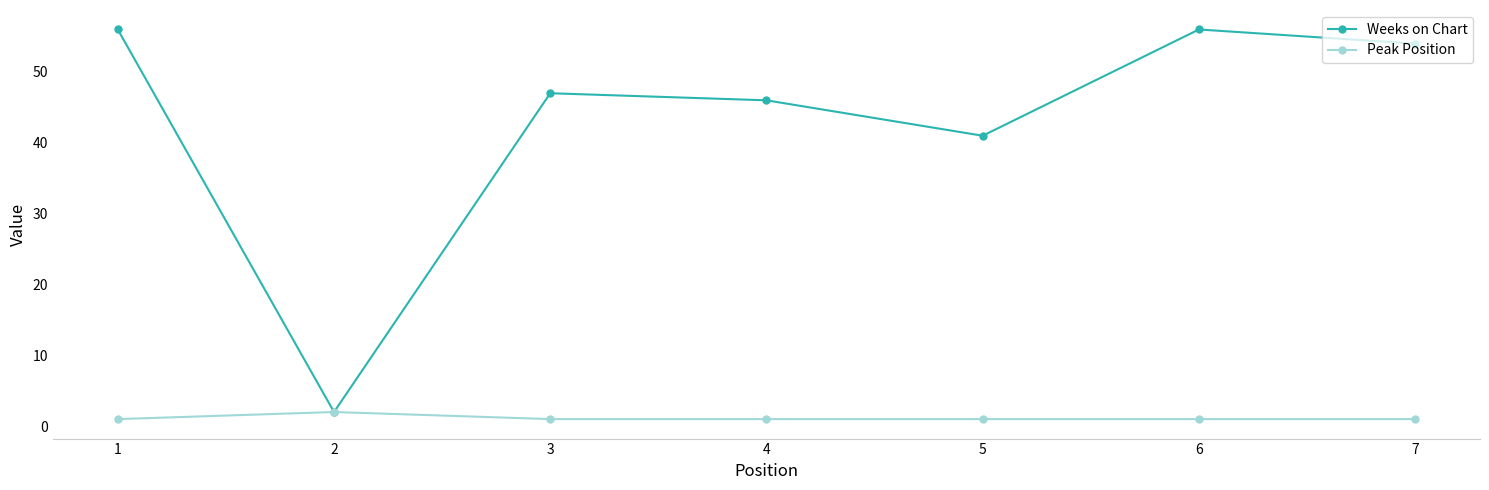

Which series has the largest total across all categories?

Weeks on Chart